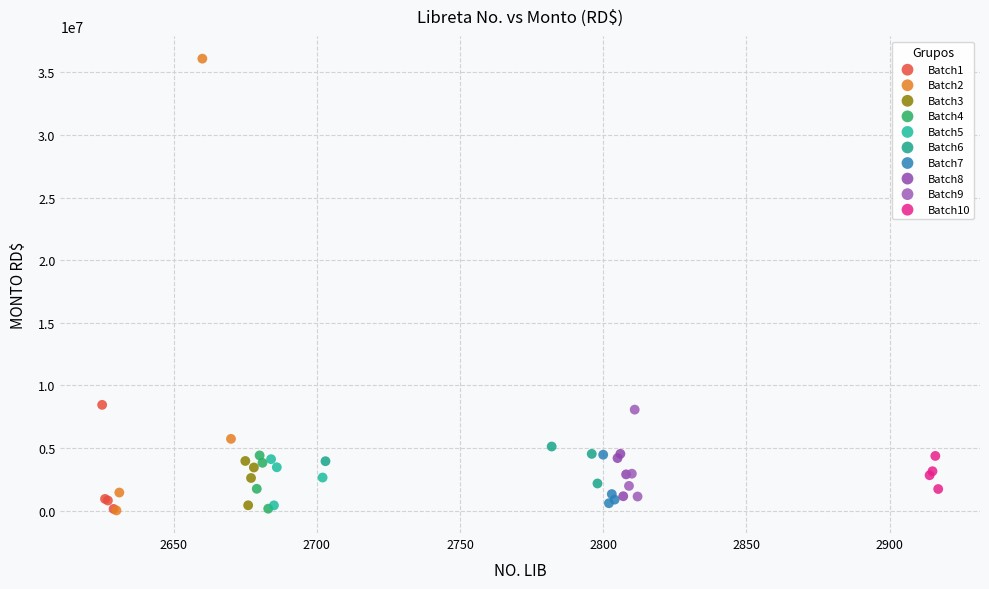

What are all the series names shown in the legend?

Batch1, Batch2, Batch3, Batch4, Batch5, Batch6, Batch7, Batch8, Batch9, Batch10